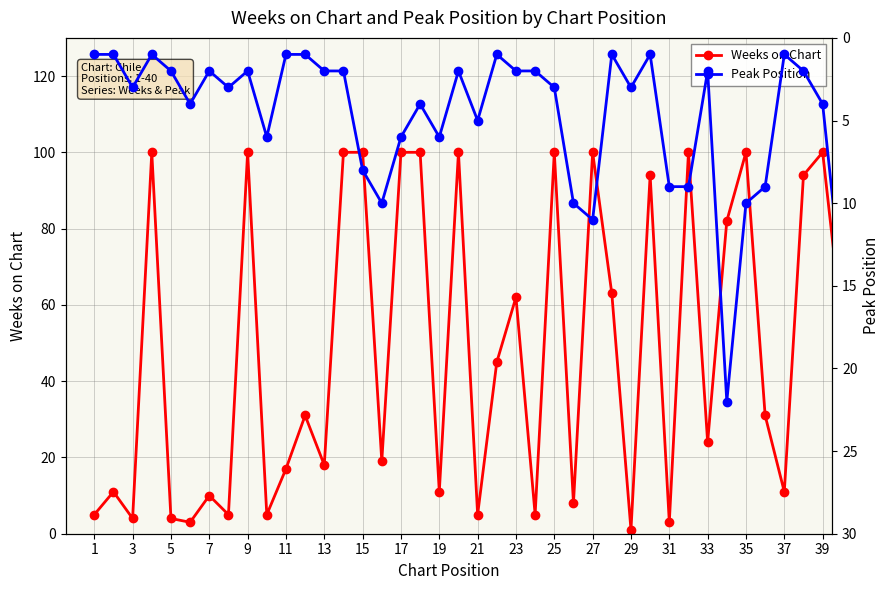

What is the maximum value shown in the chart?

100